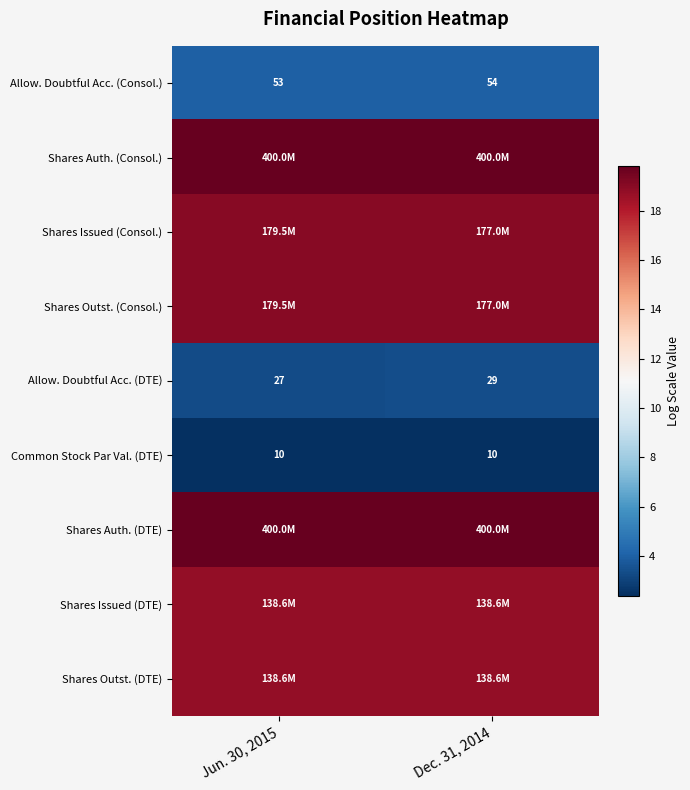

At which category is the sum across all series the highest?

Dec. 31, 2014